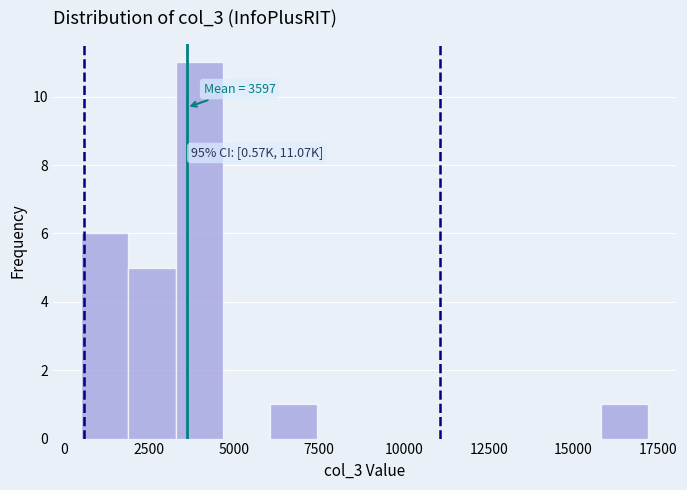

Read against the x-axis, roughly where is the centre of the tallest bar?

4000